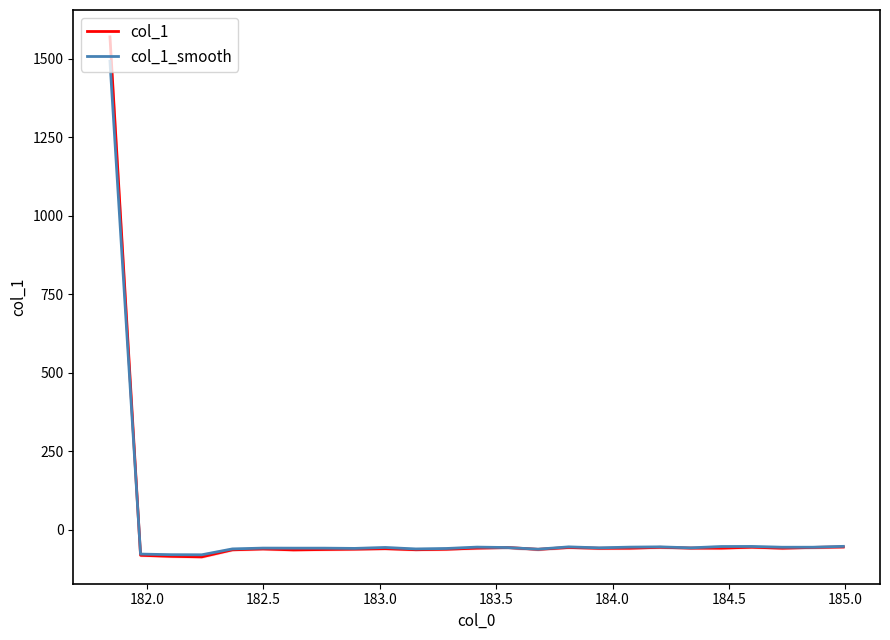

Is this an area chart (filled region under the line)?

No